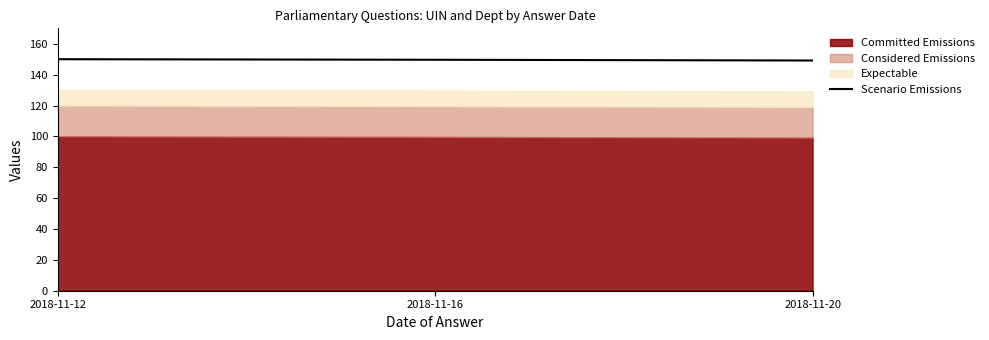

What is the change in value from 2018-11-12 to 2018-11-20?

-0.8